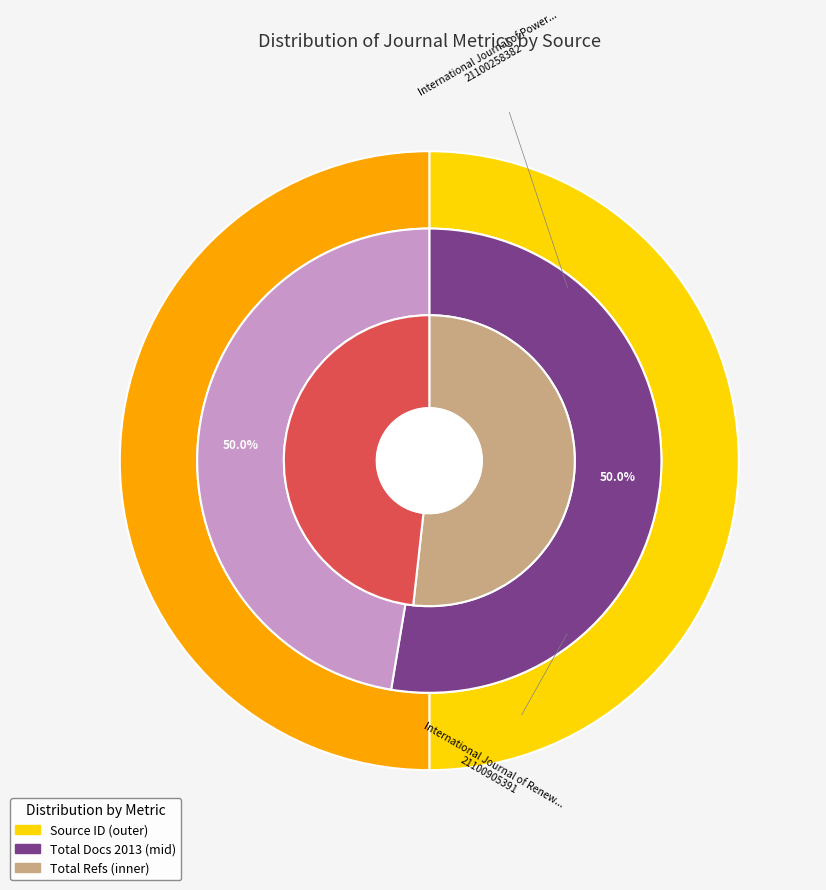

Between International Journal of Renewable Energy and International Journal of Power Electronics, which is larger?

International Journal of Renewable Energy